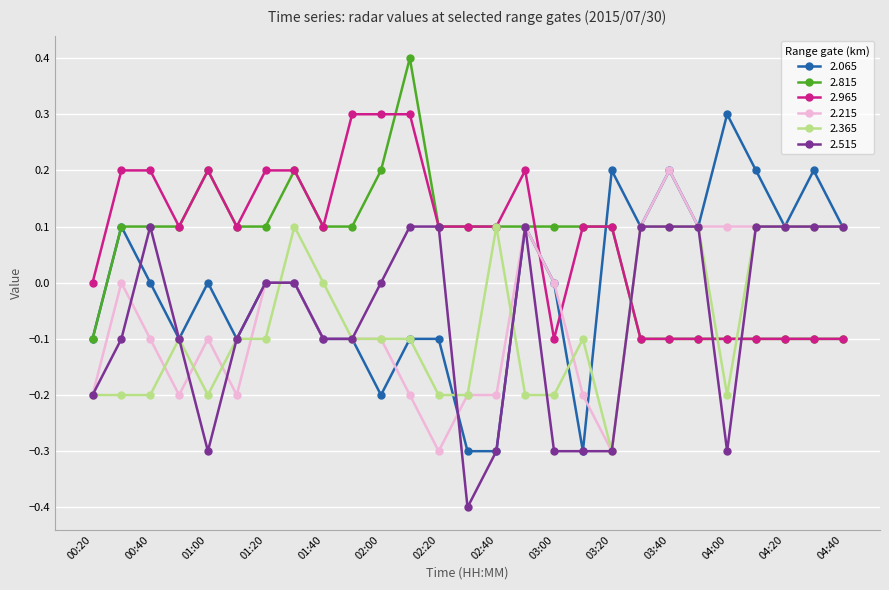

What is the value of the 2.965 point at the 23rd from the left?

-0.1